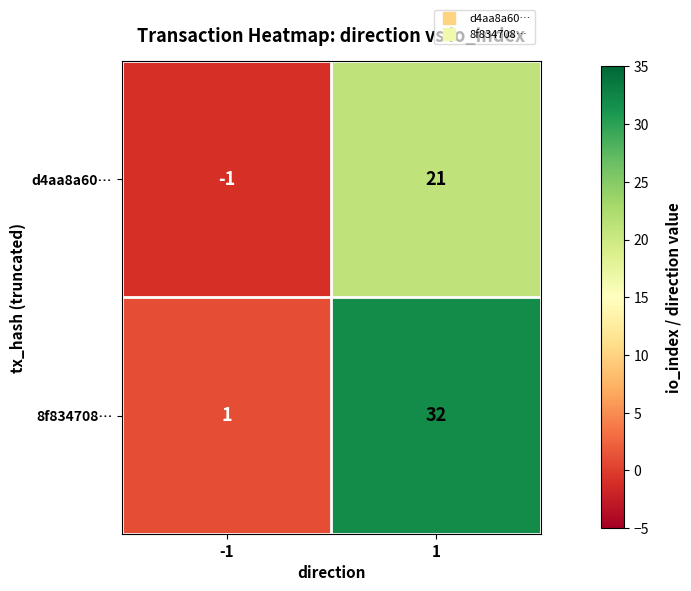

True or false: 8f834708… has a value of 32 at 1.

True